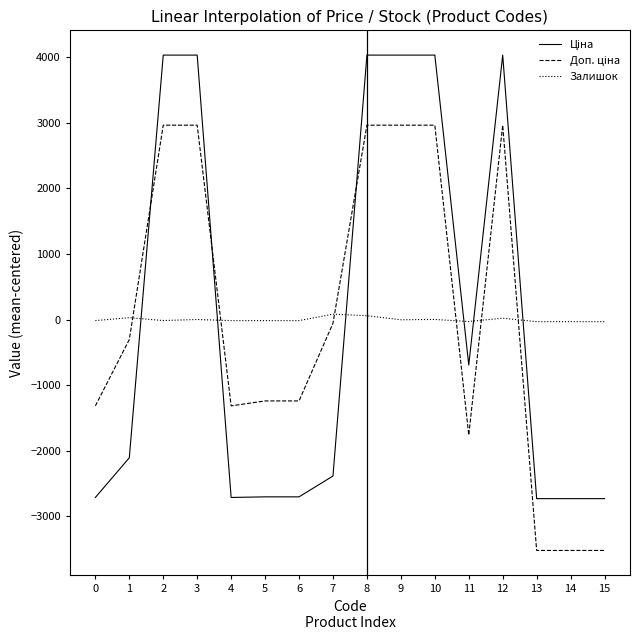

What is the minimum value shown in the chart?

-3520.3